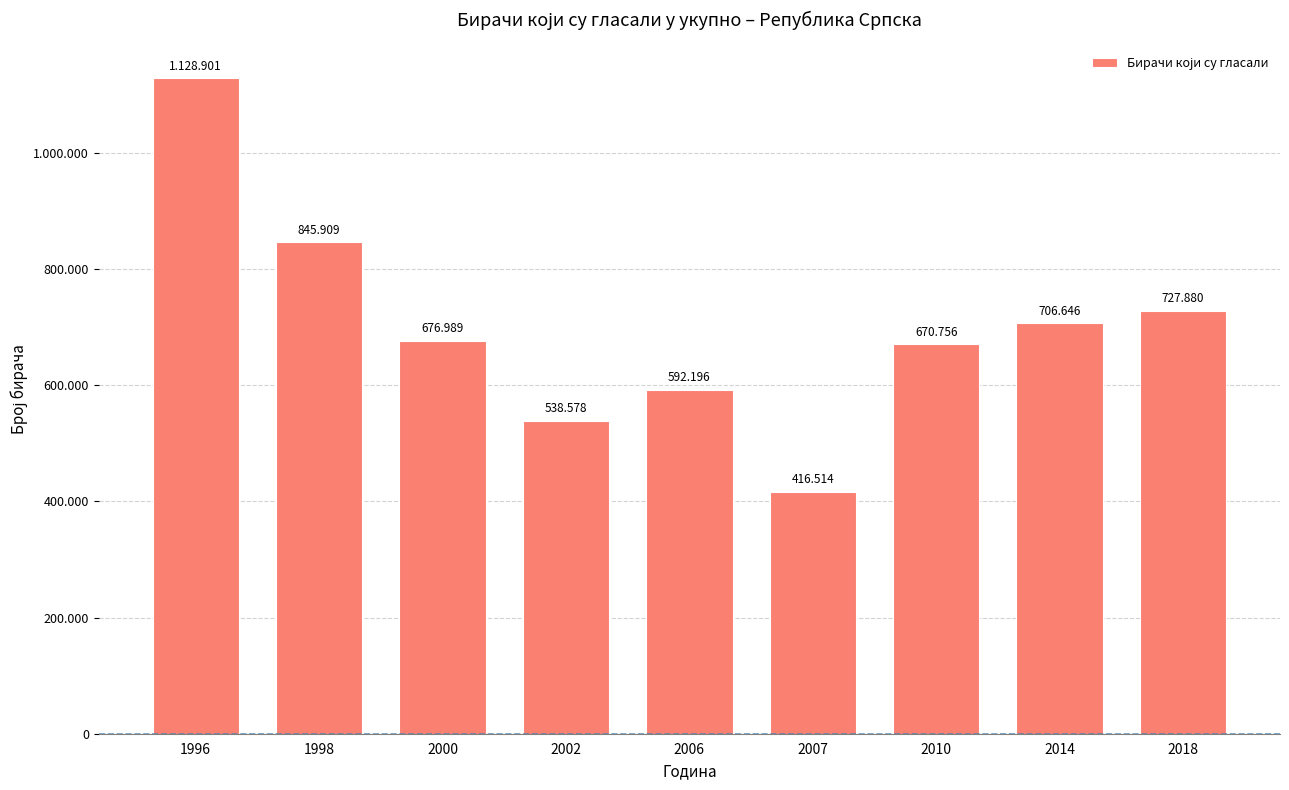

The value at 1998 is 845909. True or false?

True